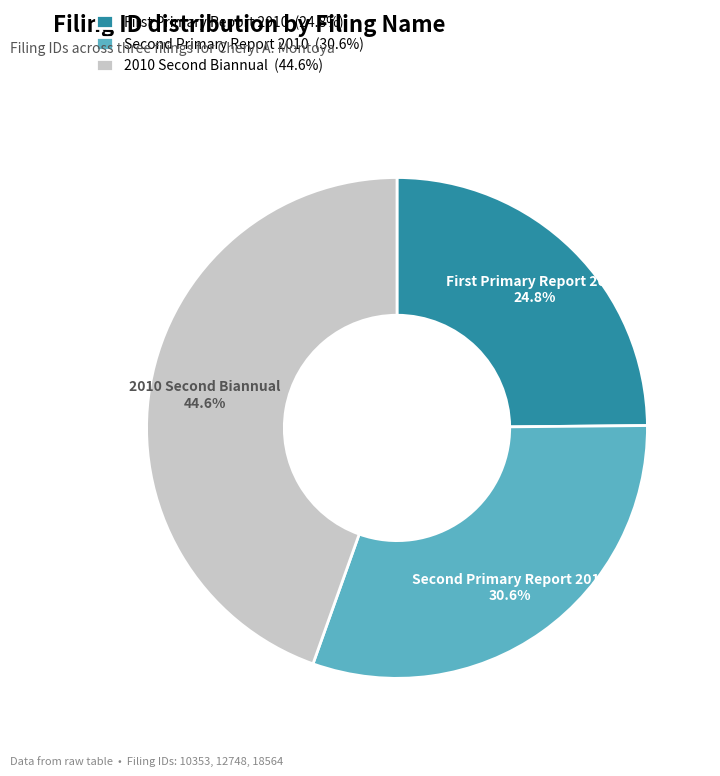

Count the number of slices in the pie.

3